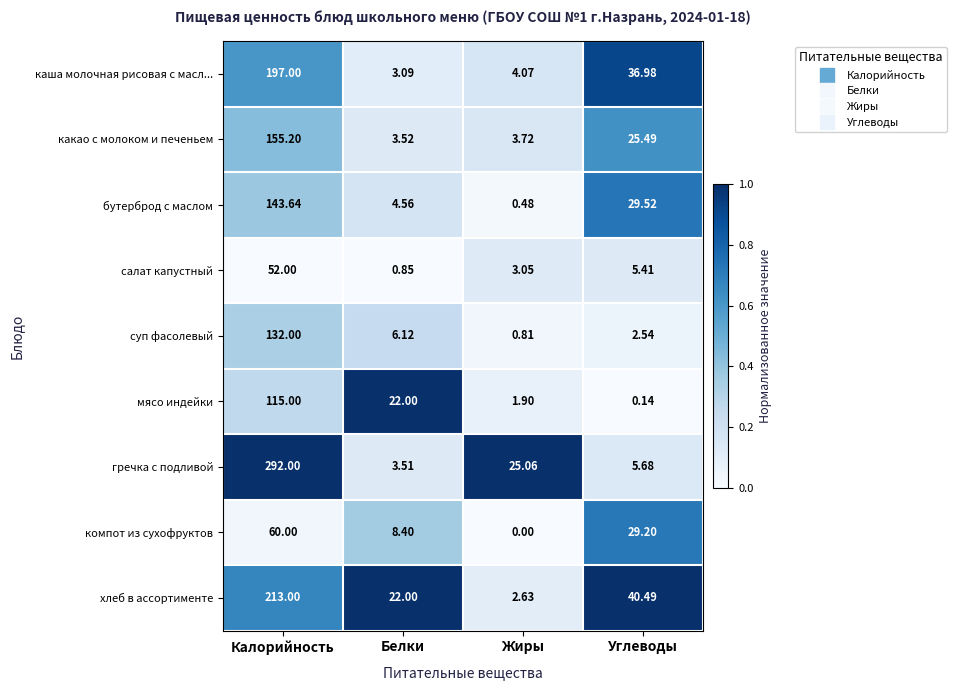

At which label does гречка с подливой first exceed 25?

Калорийность